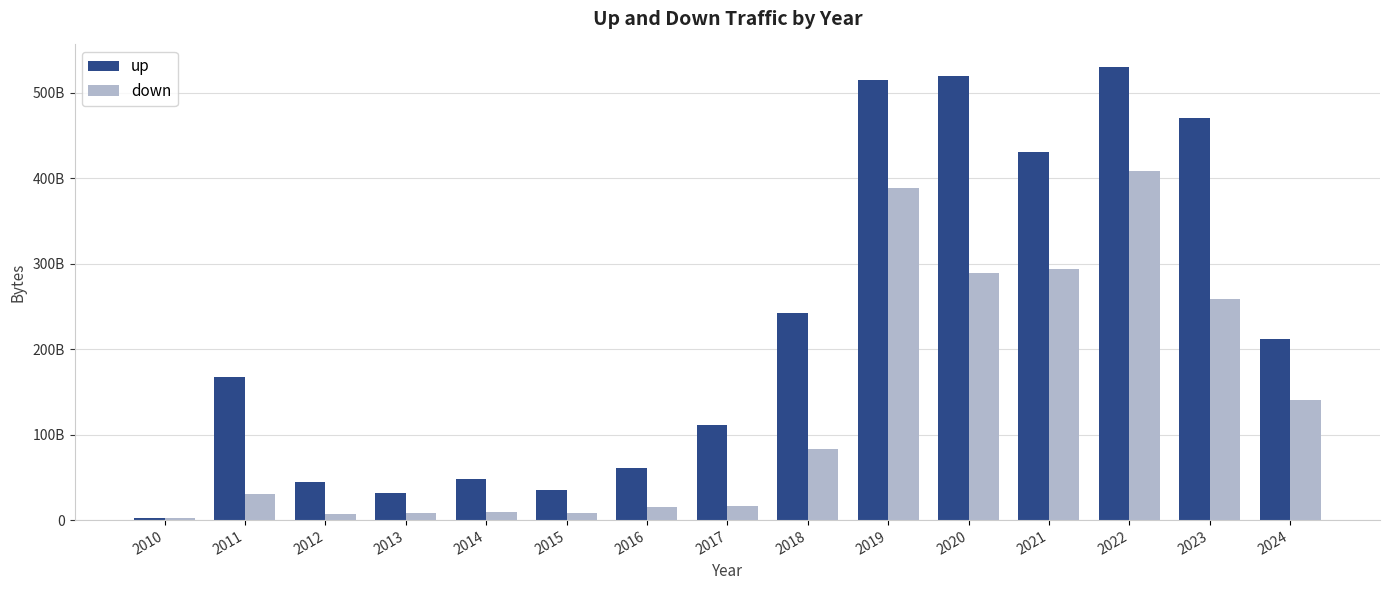

The value of down at 2019 is 387970836177. True or false?

True